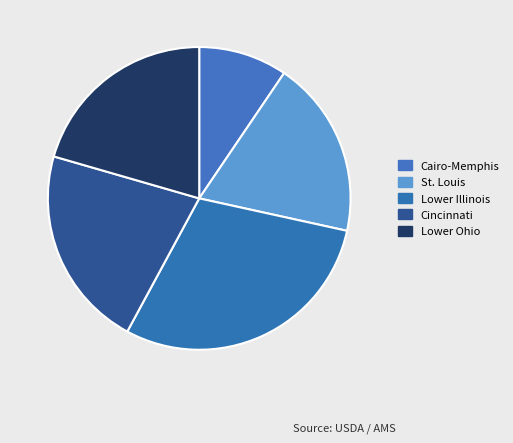

Rank the categories by value from lowest to highest.

Cairo-Memphis, St. Louis, Lower Ohio, Cincinnati, Lower Illinois